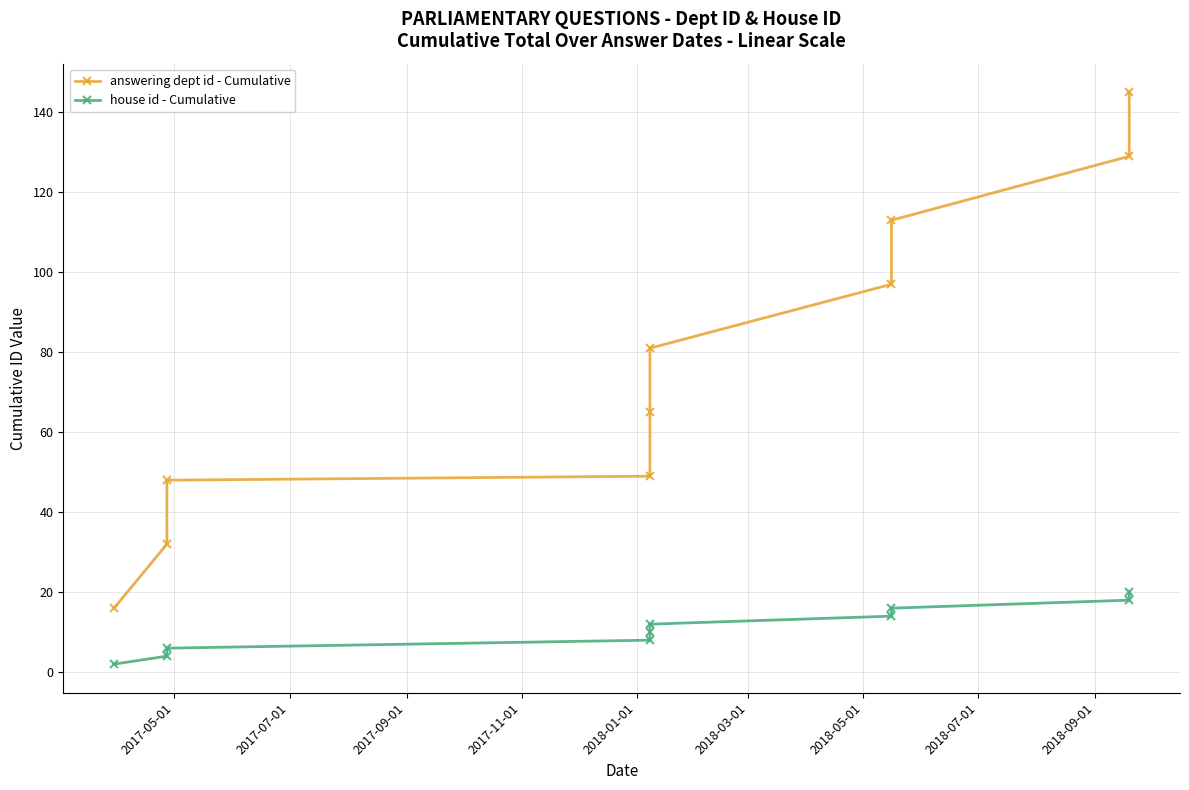

What is the sum of all house id - Cumulative values?

110